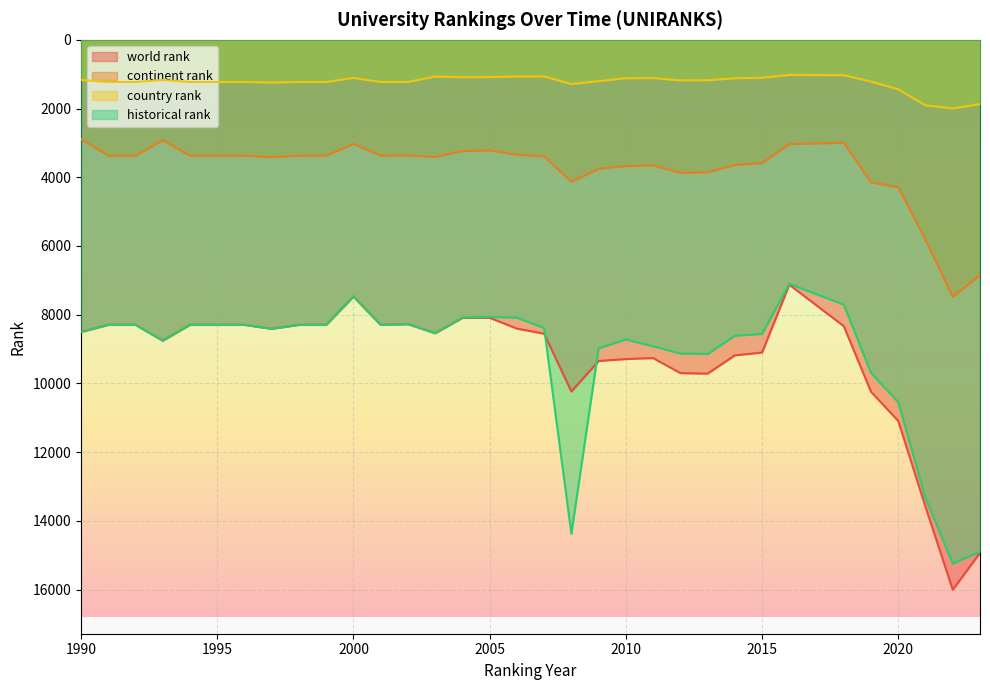

The continent rank series shows 1875.1 at 2018. True or false?

False